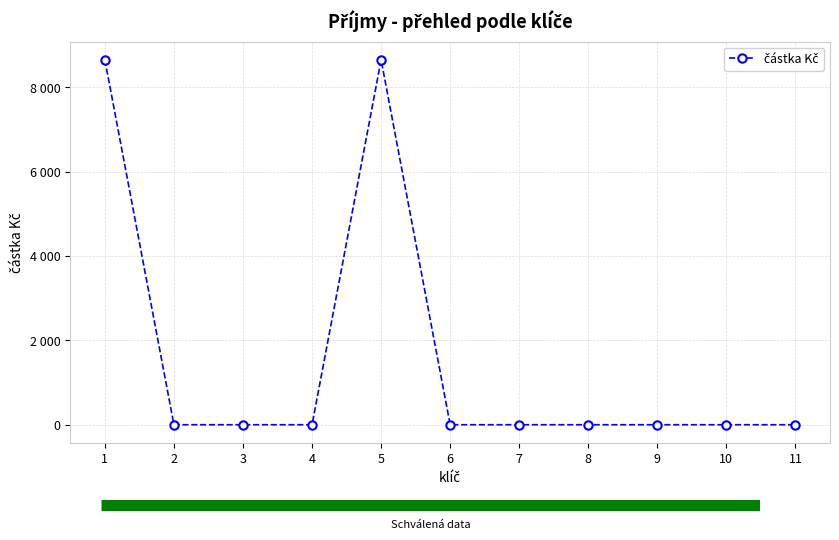

Which label corresponds to the largest value in the chart?

1